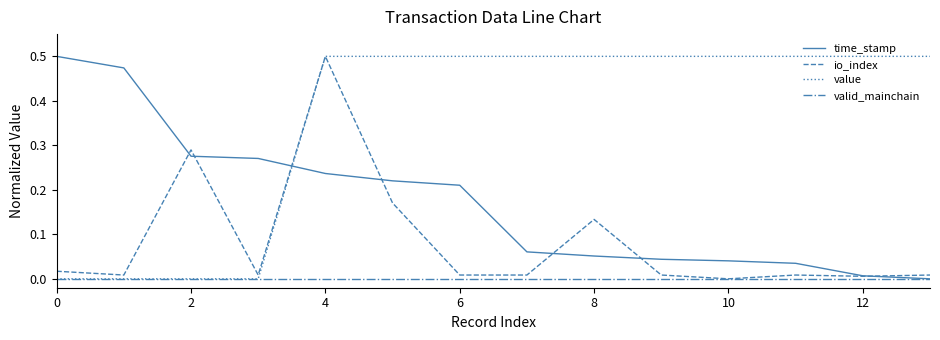

List the series in order of their overall mean, lowest first.

valid_mainchain, io_index, time_stamp, value